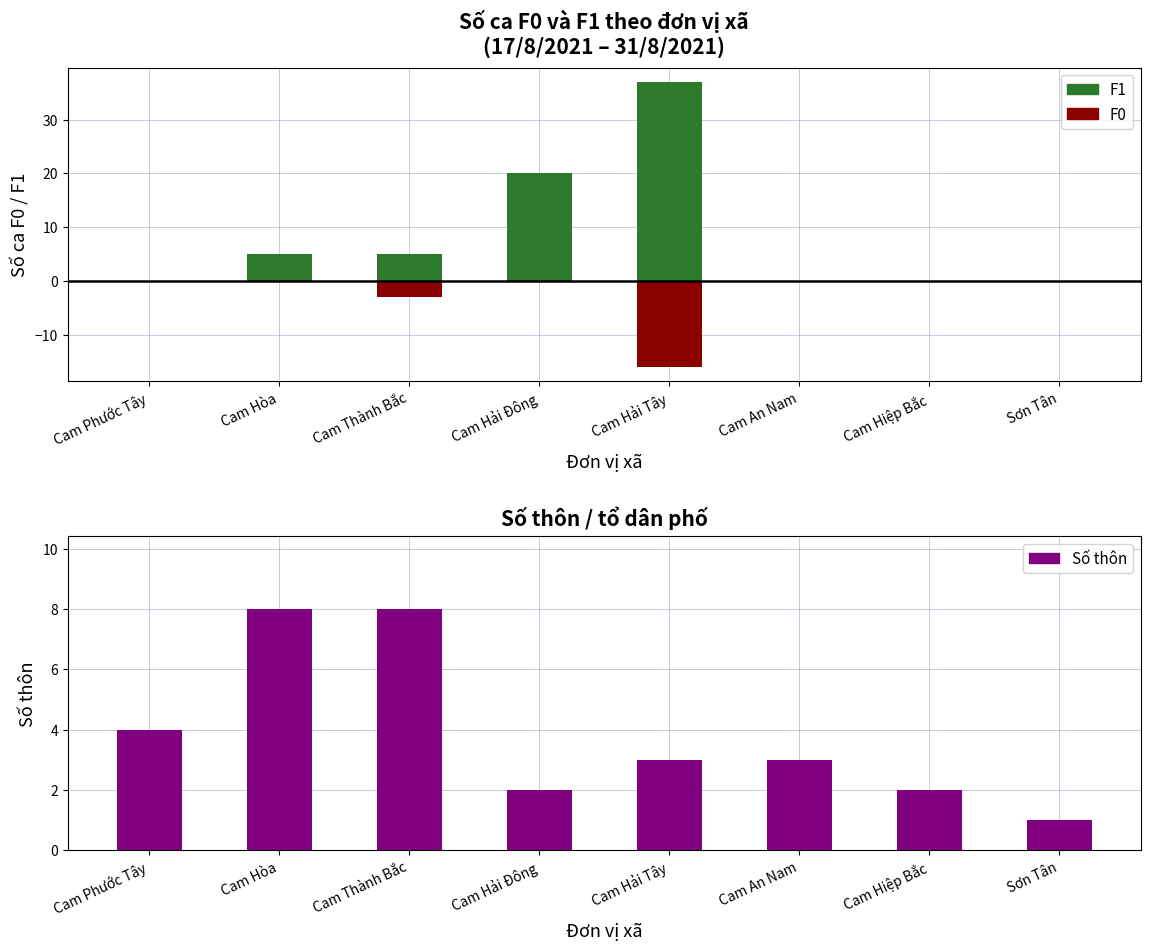

What is the label of the 8th bar from the left?

Sơn Tân